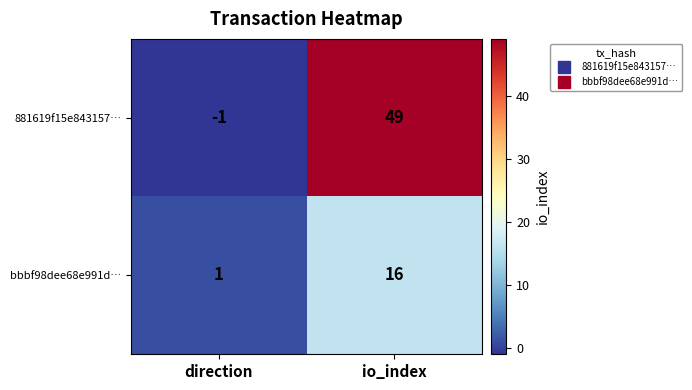

The 881619f15e843157… series shows -1 at direction. True or false?

True